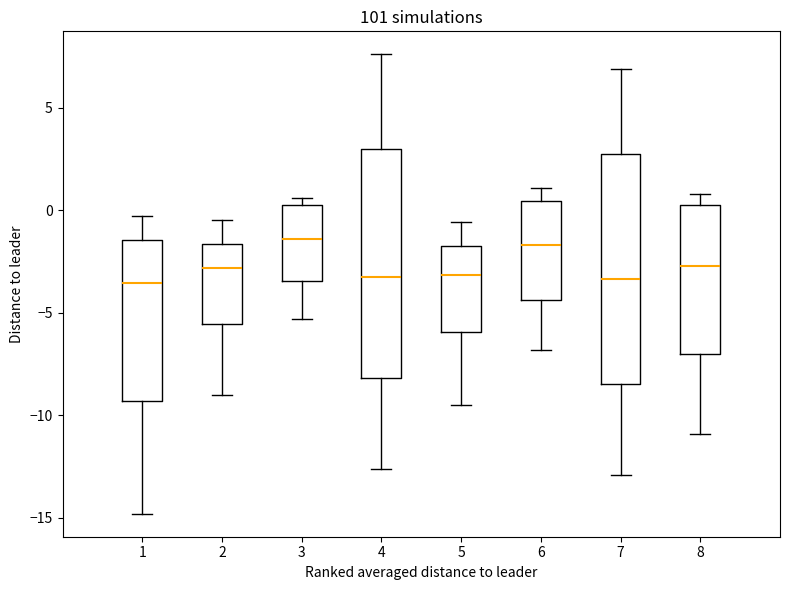

Where does the median line of the box at x = 1 sit on the y-axis? The values are not printed on the chart, so give them approximately, as read against the axis.

-3.5